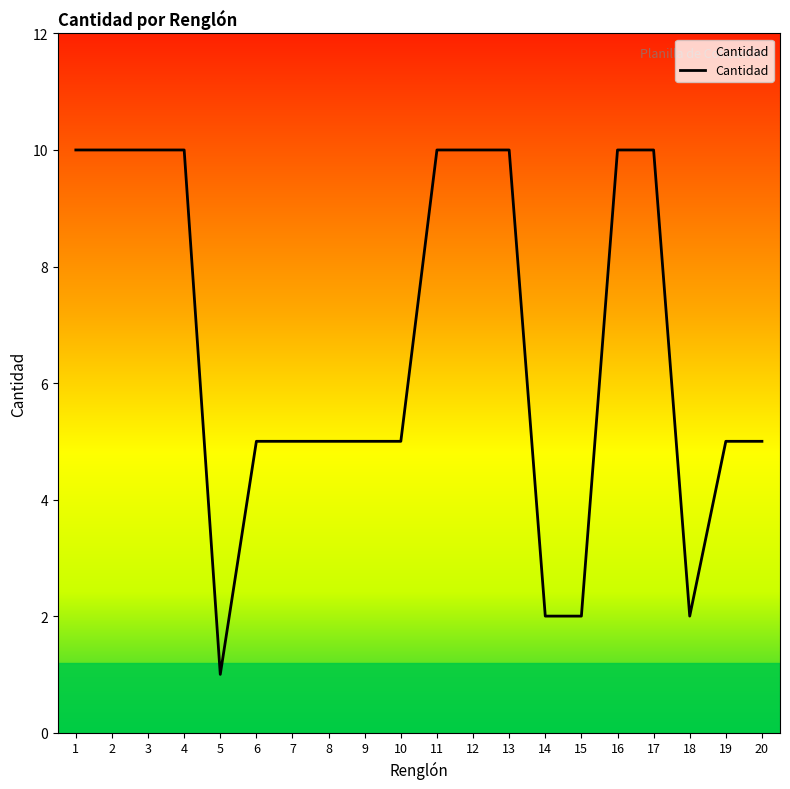

Reading left to right, what are all the values shown in this chart?

10	10	10	10	1	5	5	5	5	5	10	10	10	2	2	10	10	2	5	5